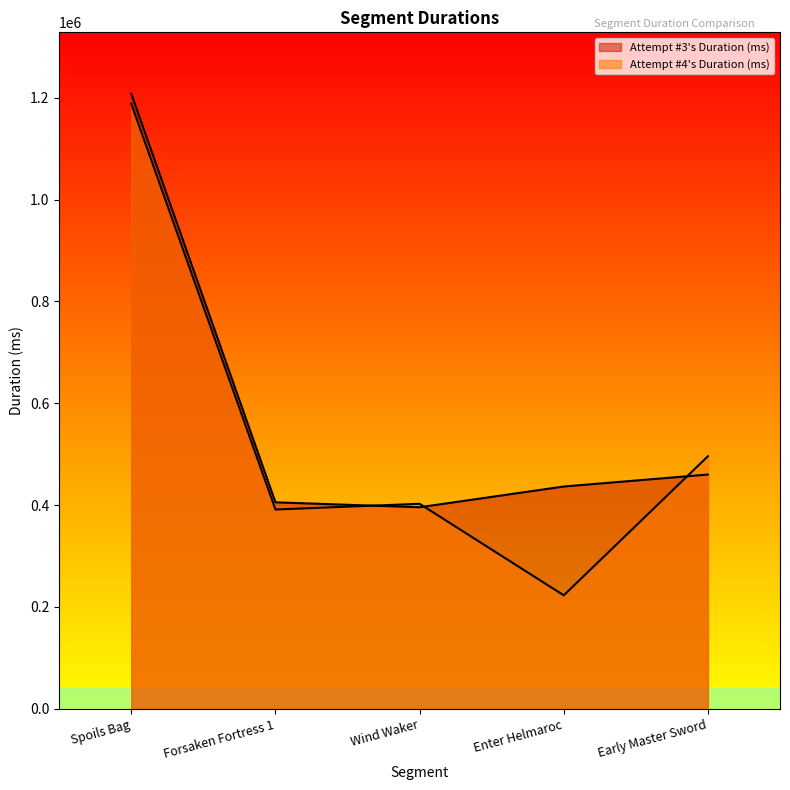

At how many categories does at least one series exceed 634047?

1